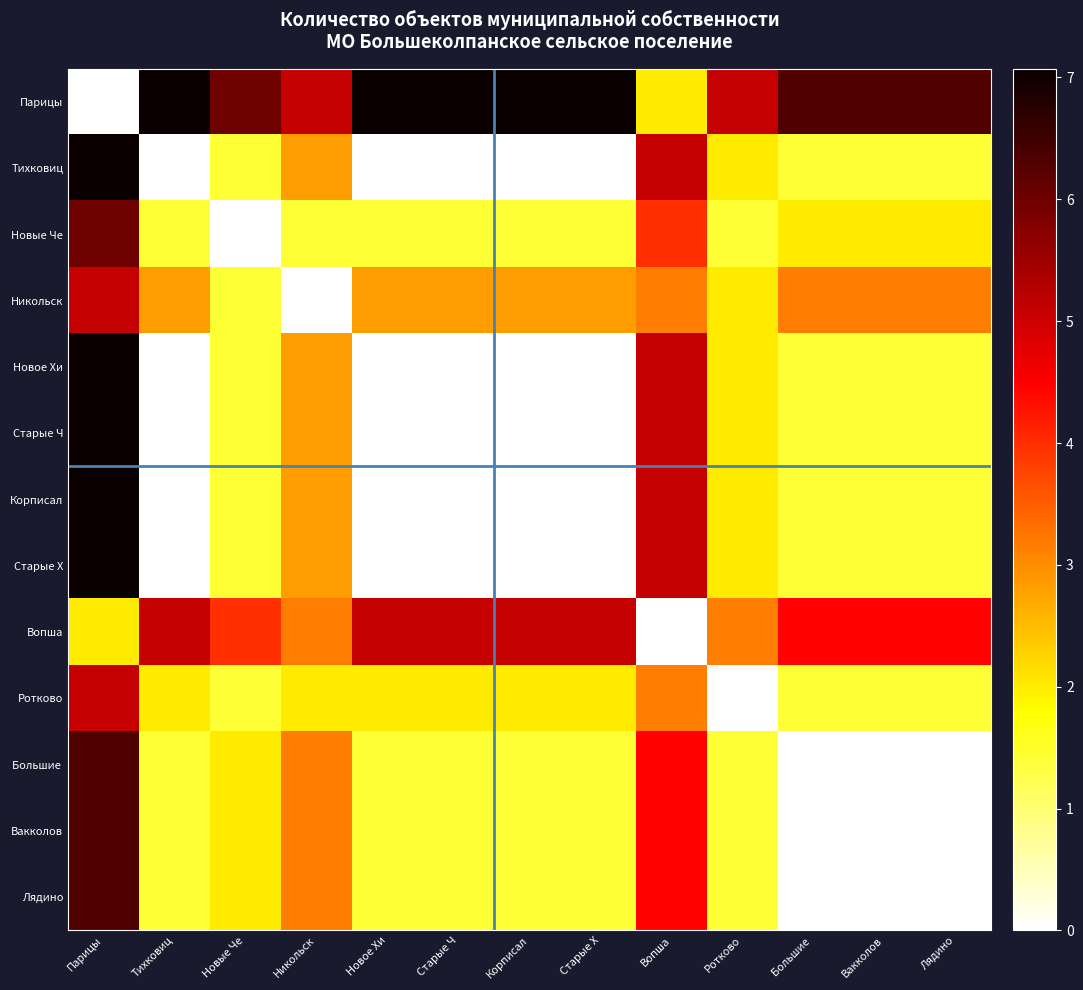

Which series changed the most between Новые Че and Ротково?

Новые Че